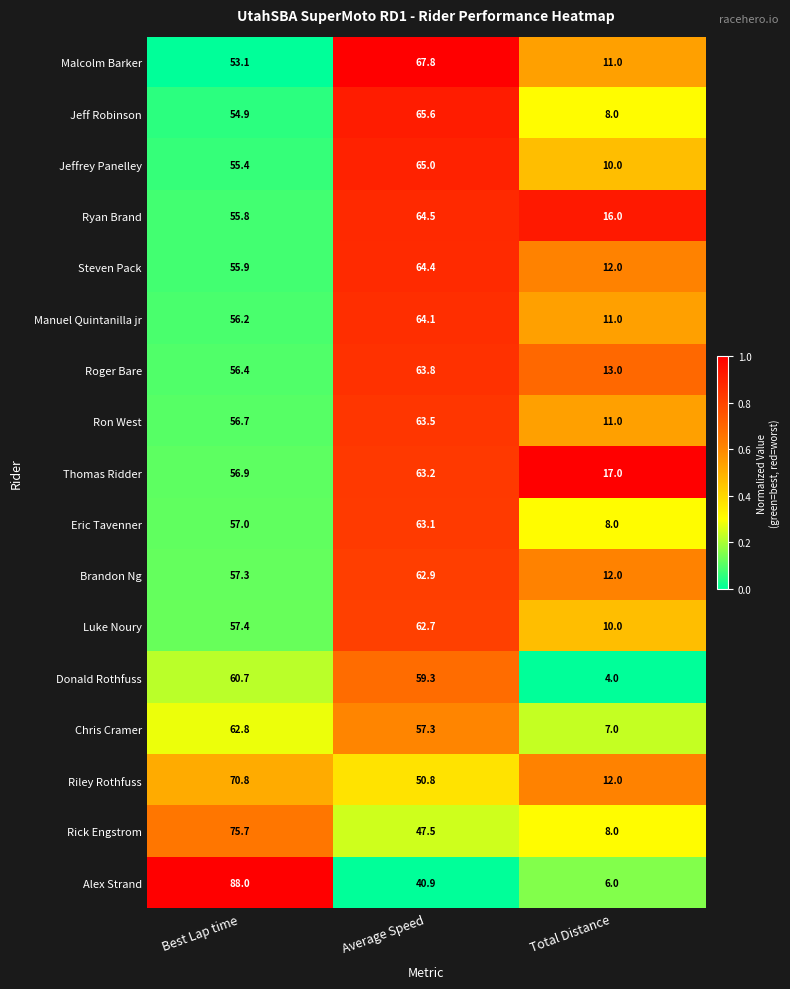

The value of Eric Tavenner at Total Distance is 4.7. True or false?

False